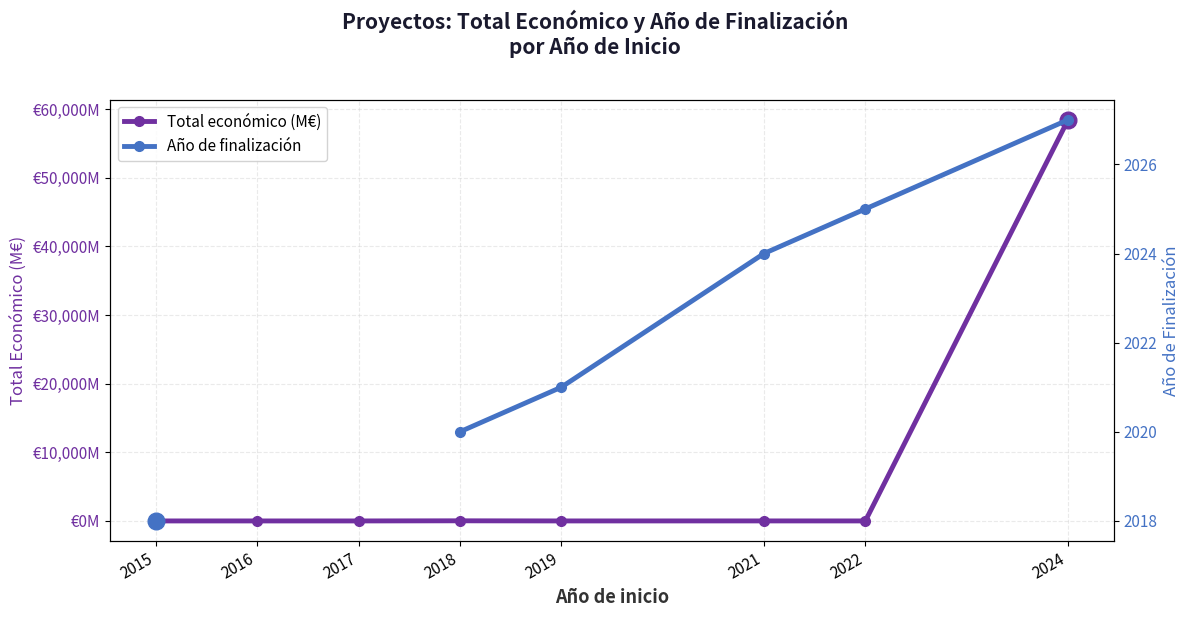

What is the difference between the highest and lowest values at 2015?

2017.7